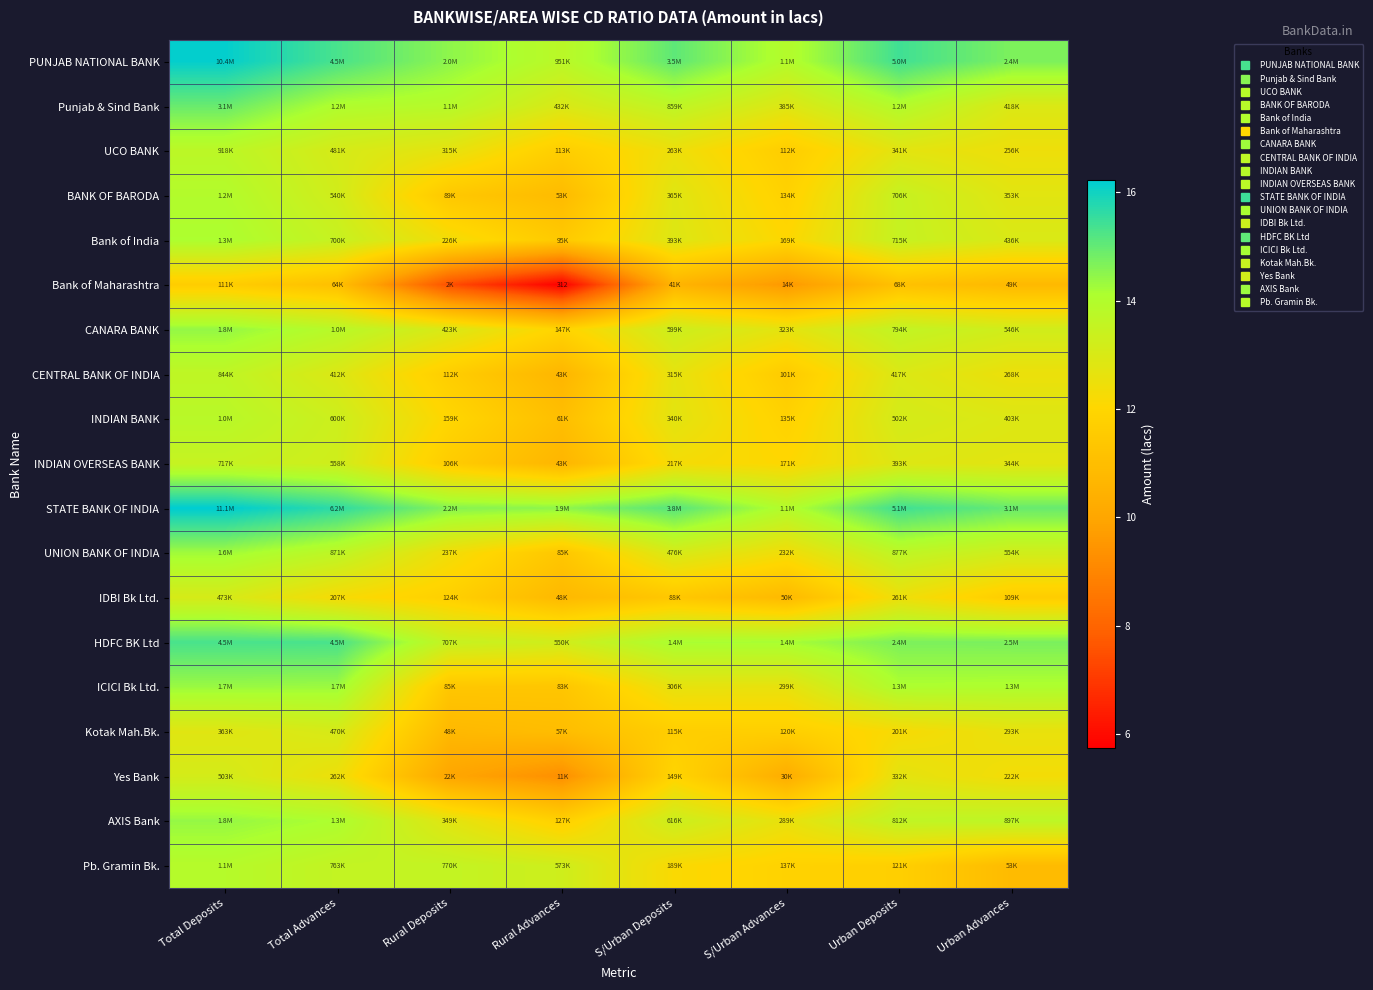

Read the Kotak Mah.Bk. value at Total Advances.

13.1